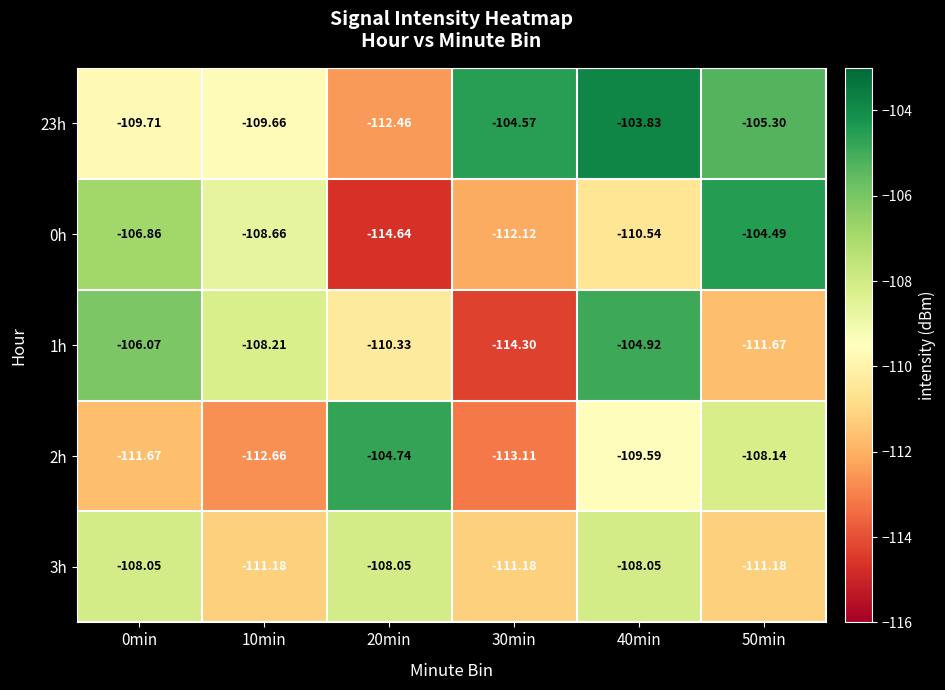

Is the value of 3h at 30min greater than the value of 23h at 50min?

No